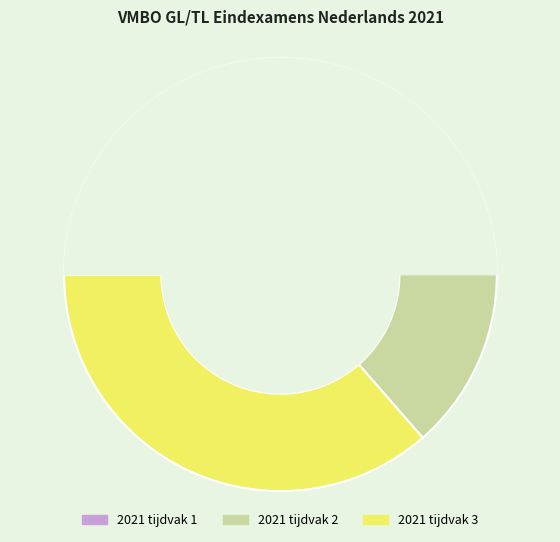

Which category has the biggest portion of the pie?

2021 tijdvak 3